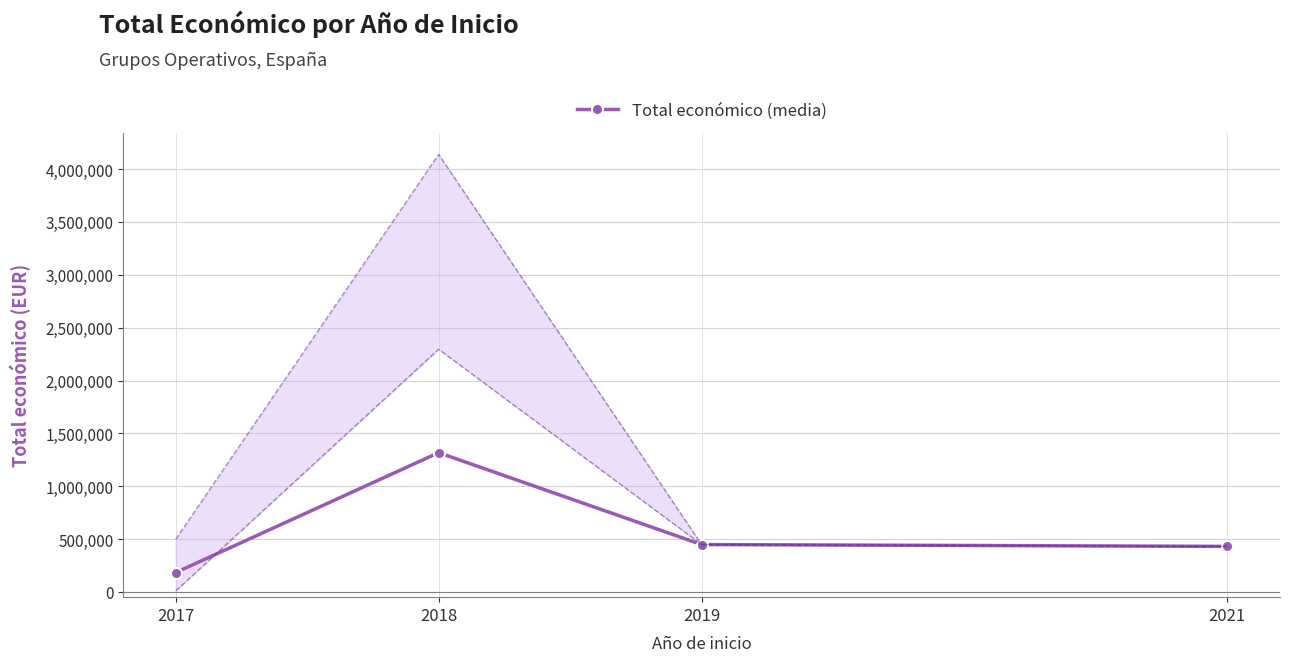

What is the value of the 4th point from the left?

430411.0